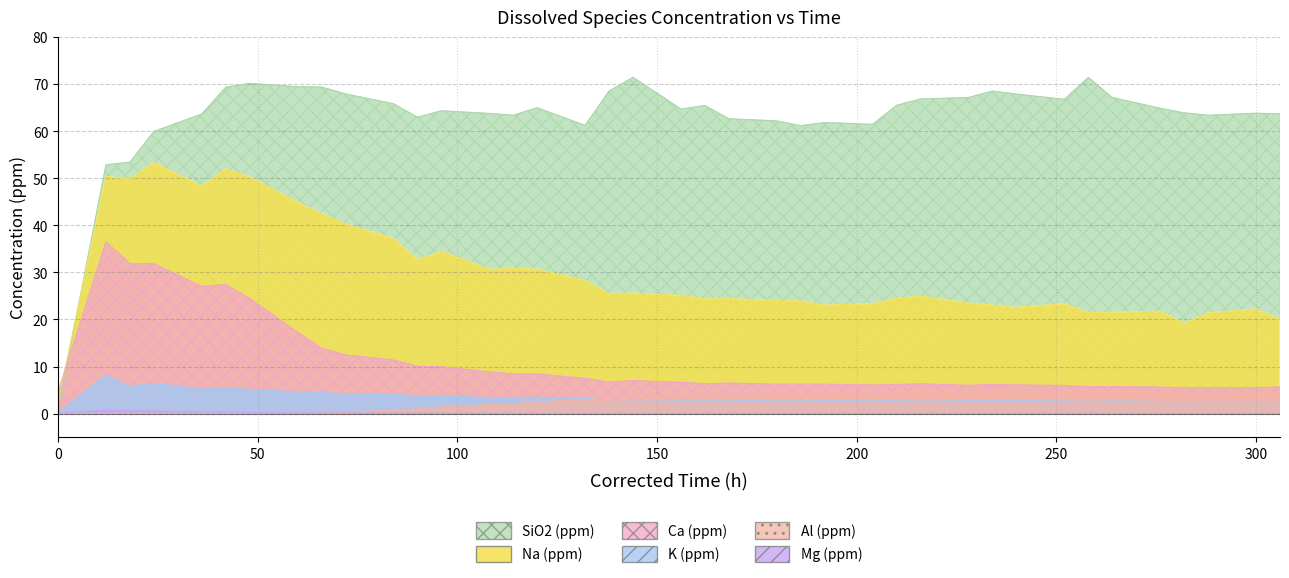

The value of SiO2 (ppm) at 258 is 126.4. True or false?

False